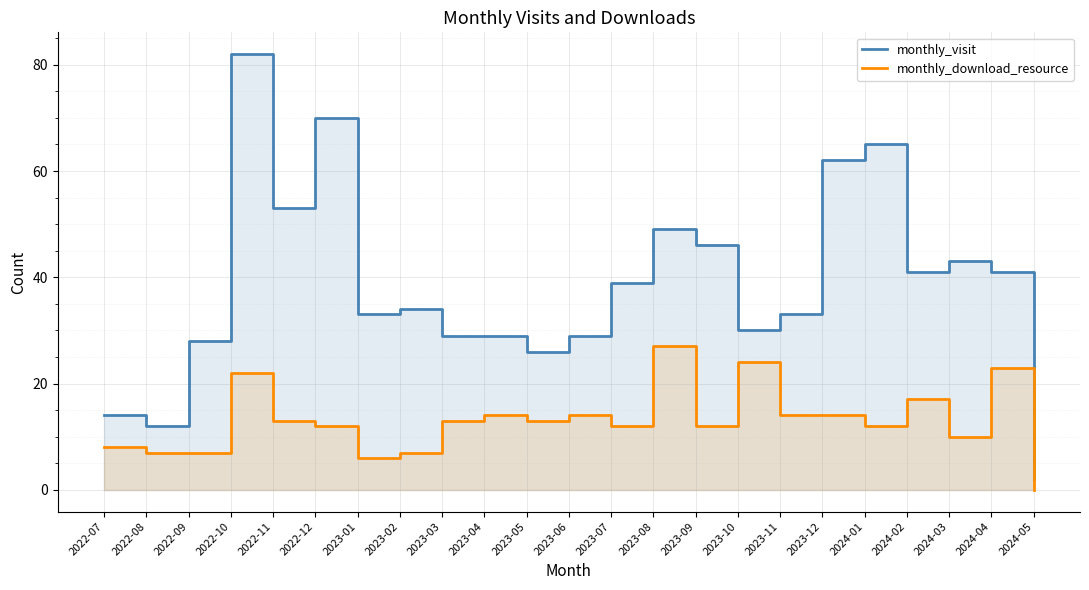

What is the greatest value displayed?

82